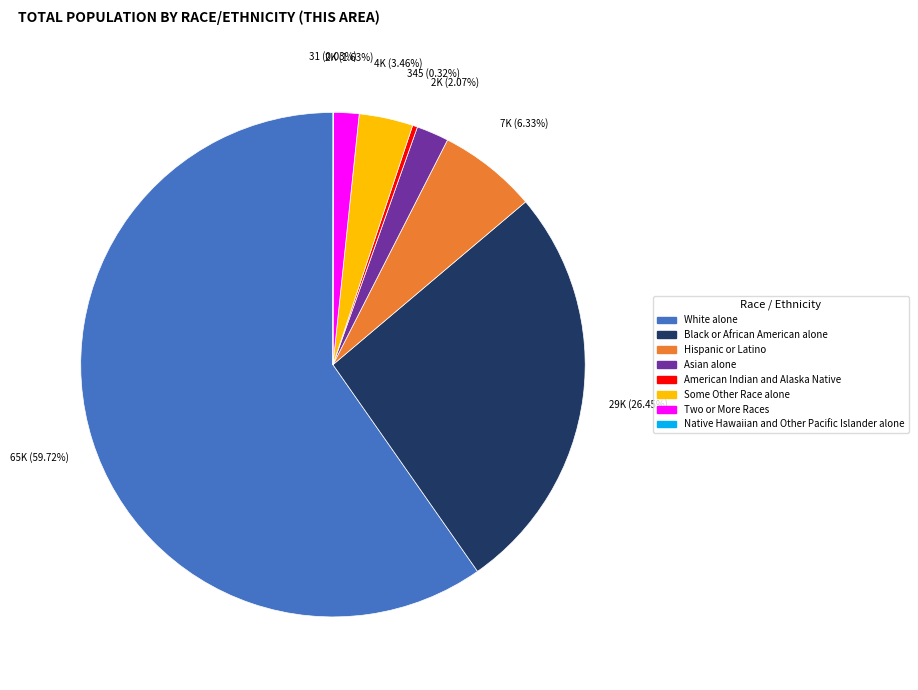

Which has a higher value, Some Other Race alone or White alone?

White alone